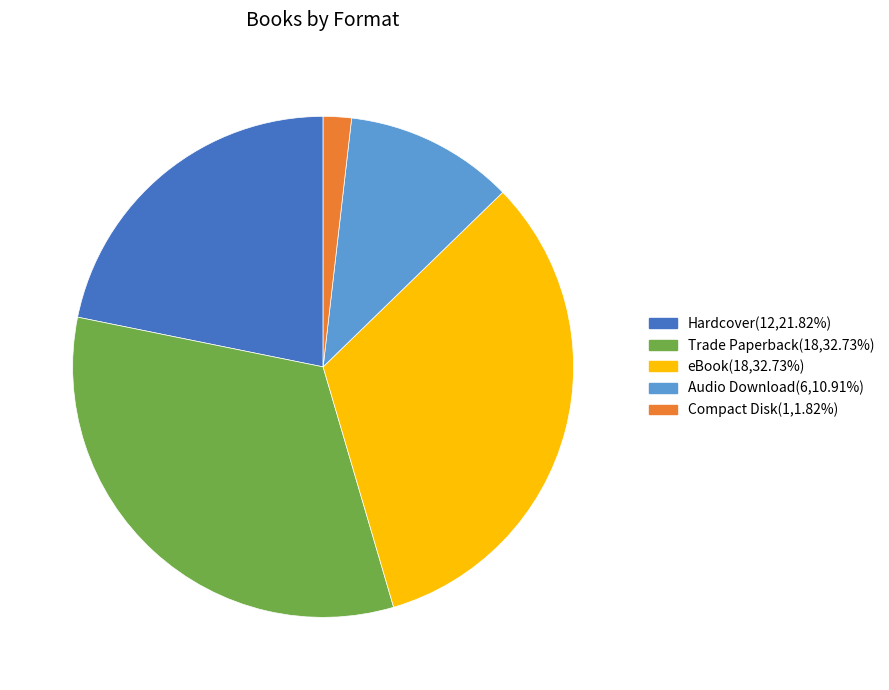

Between Audio Download and Compact Disk, which is larger?

Audio Download